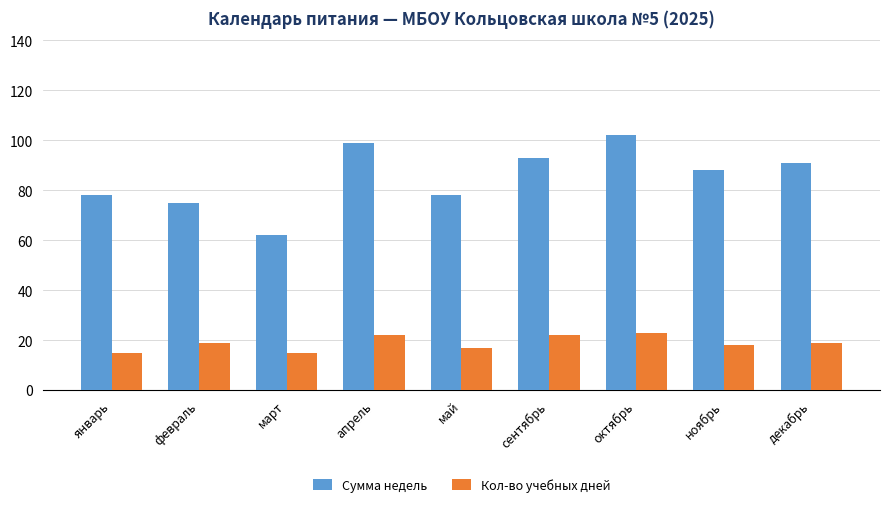

Which series has the largest range (max minus min)?

Сумма недель